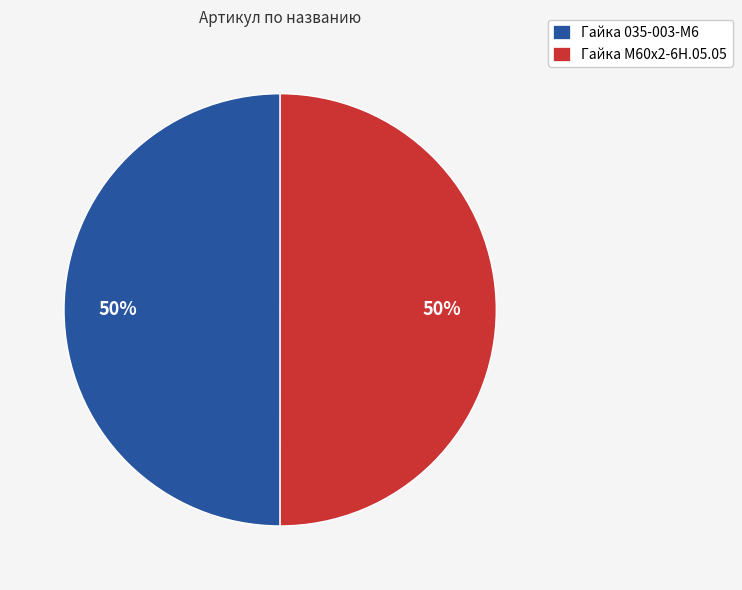

Is the sum of Гайка 035-003-М6 and Гайка М60х2-6Н.05.05 greater than half?

Yes